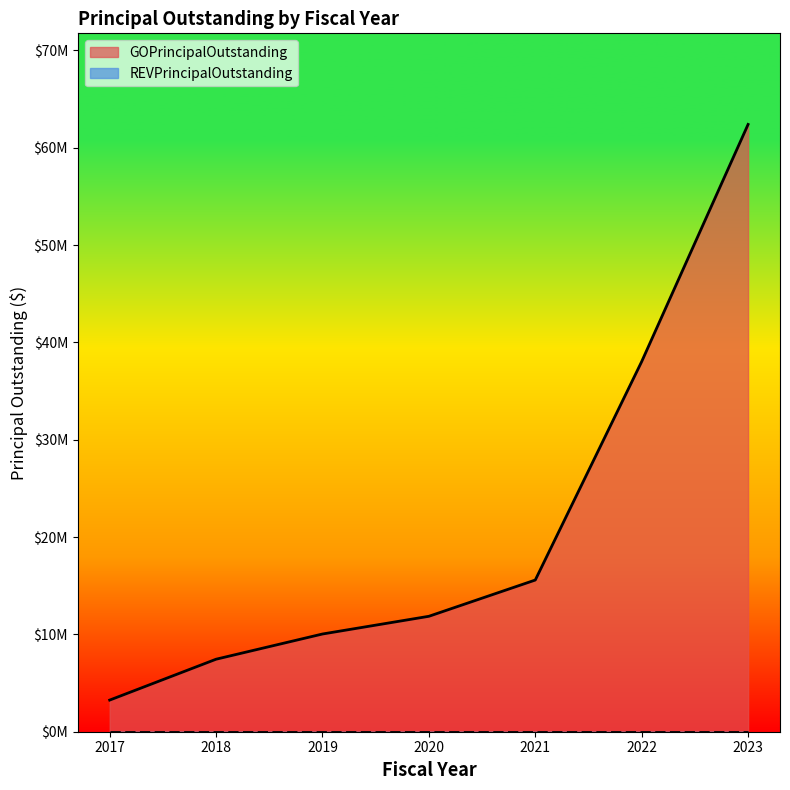

True or false: the data shows 38030000 at 2022.

True